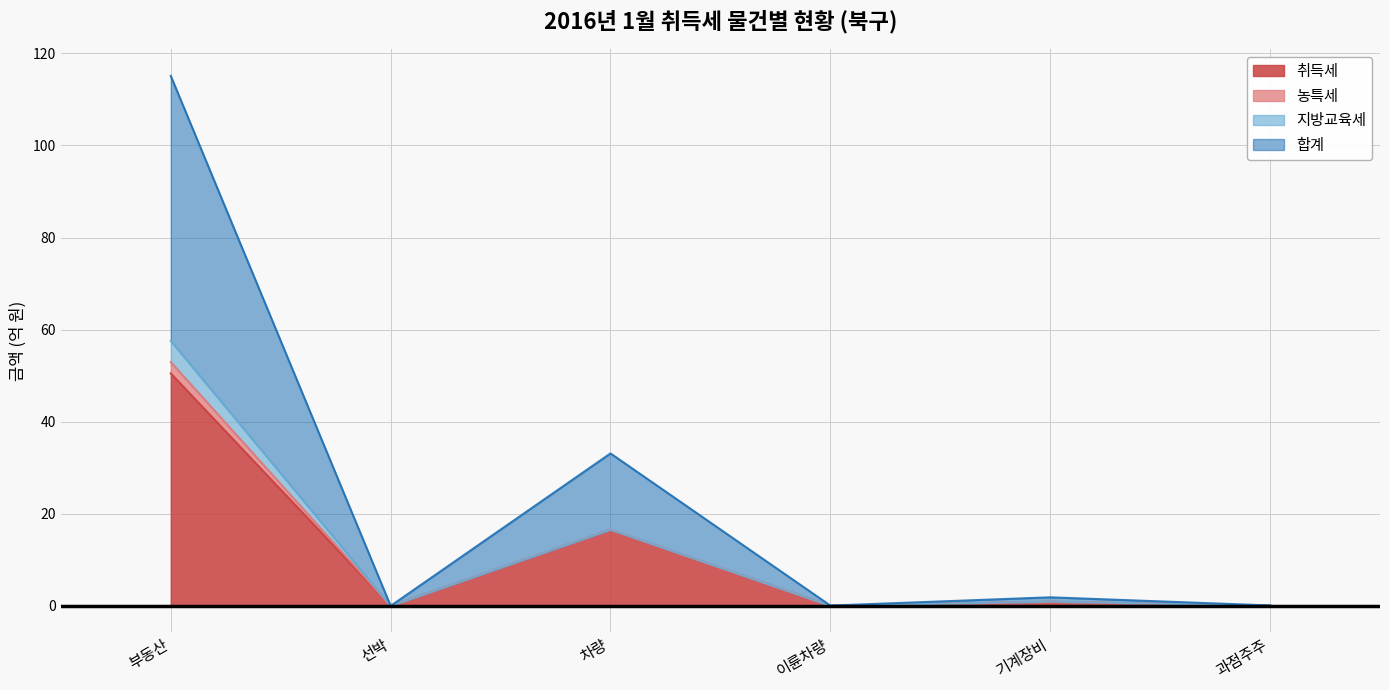

What is the total value across all series at 기계장비?

1.9